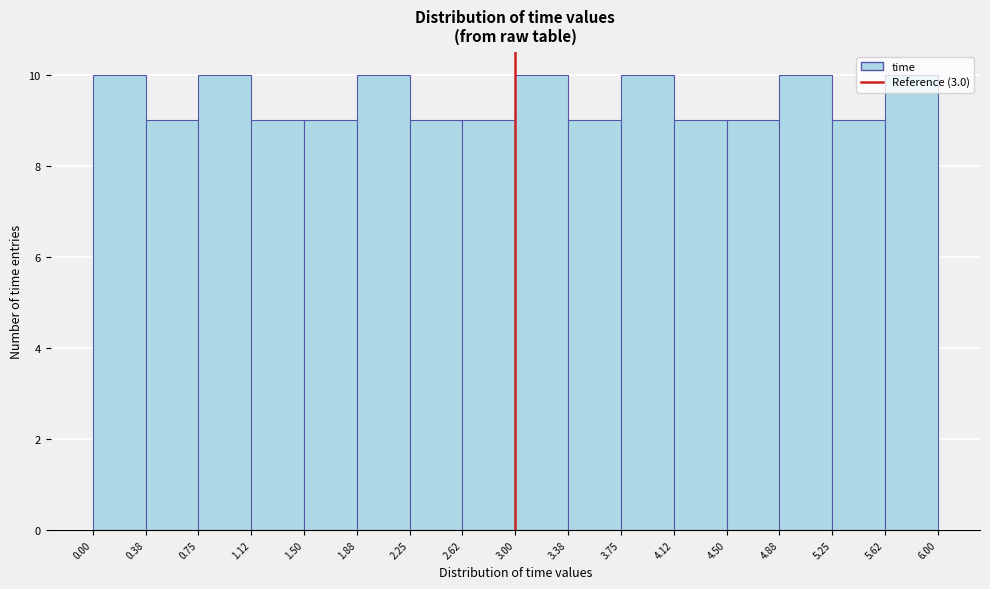

How tall is the bar that spans 2.62 to 3.00 on the x-axis? The values are not printed on the chart, so give them approximately, as read against the axis.

9